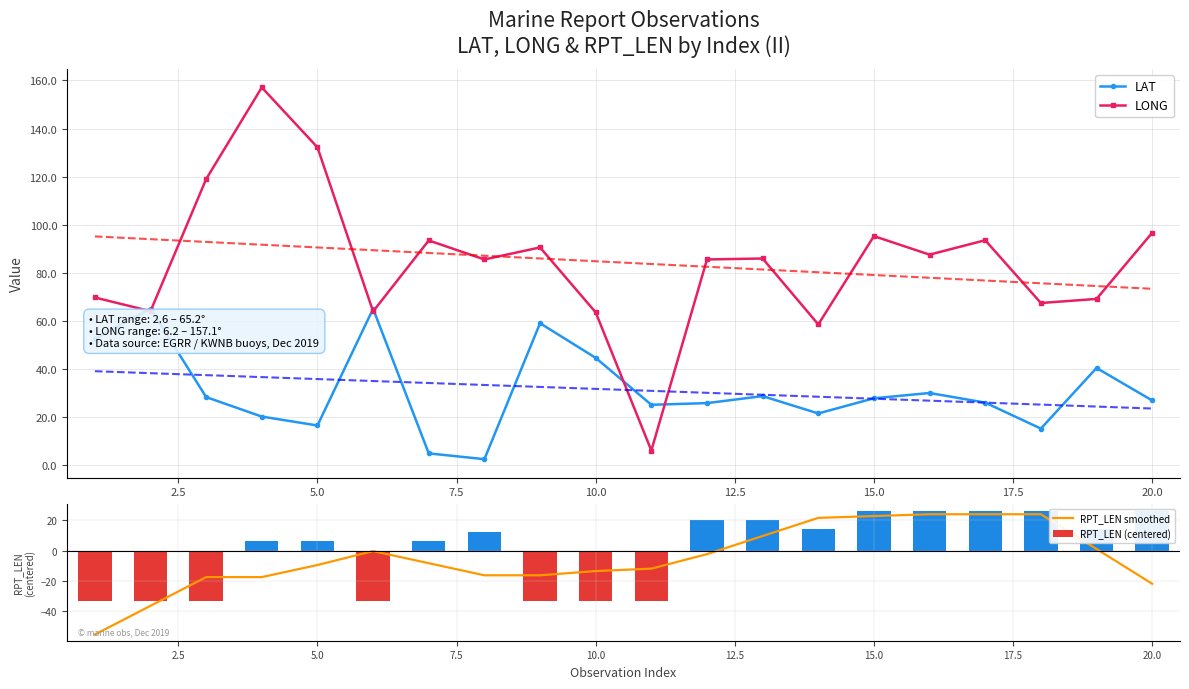

How many series are shown in this chart?

4